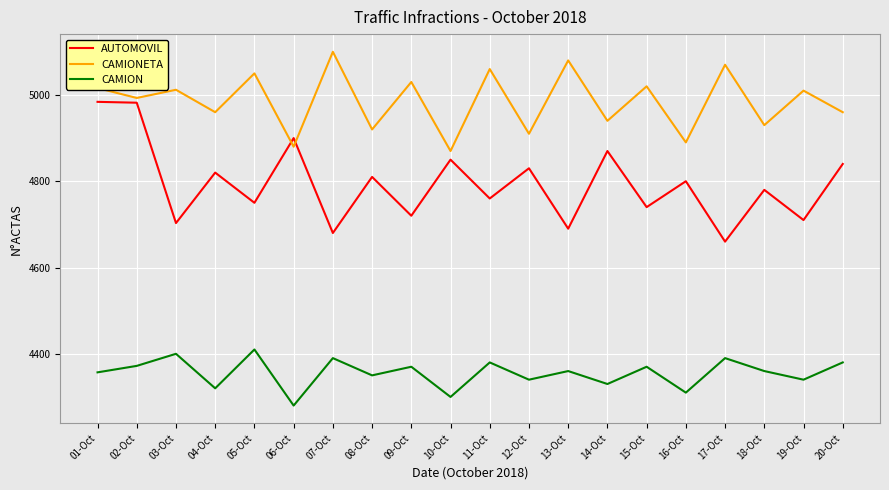

What is the spread (max minus min) of values at 18-Oct?

570